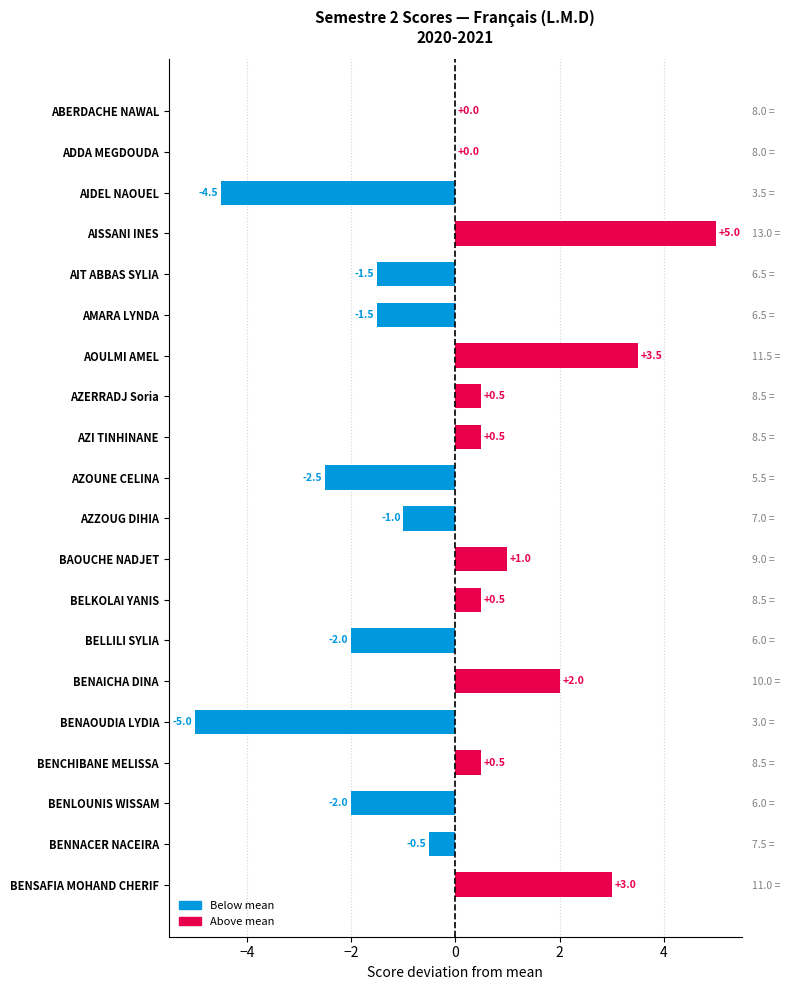

What is the change in value from BENAOUDIA LYDIA to BENNACER NACEIRA?

+4.5